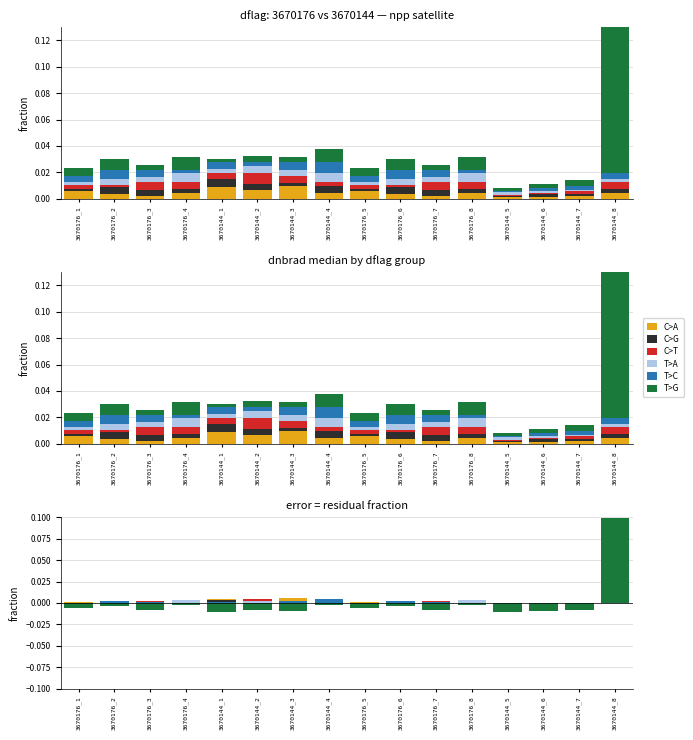

How many negative values does the C>G series have?

9